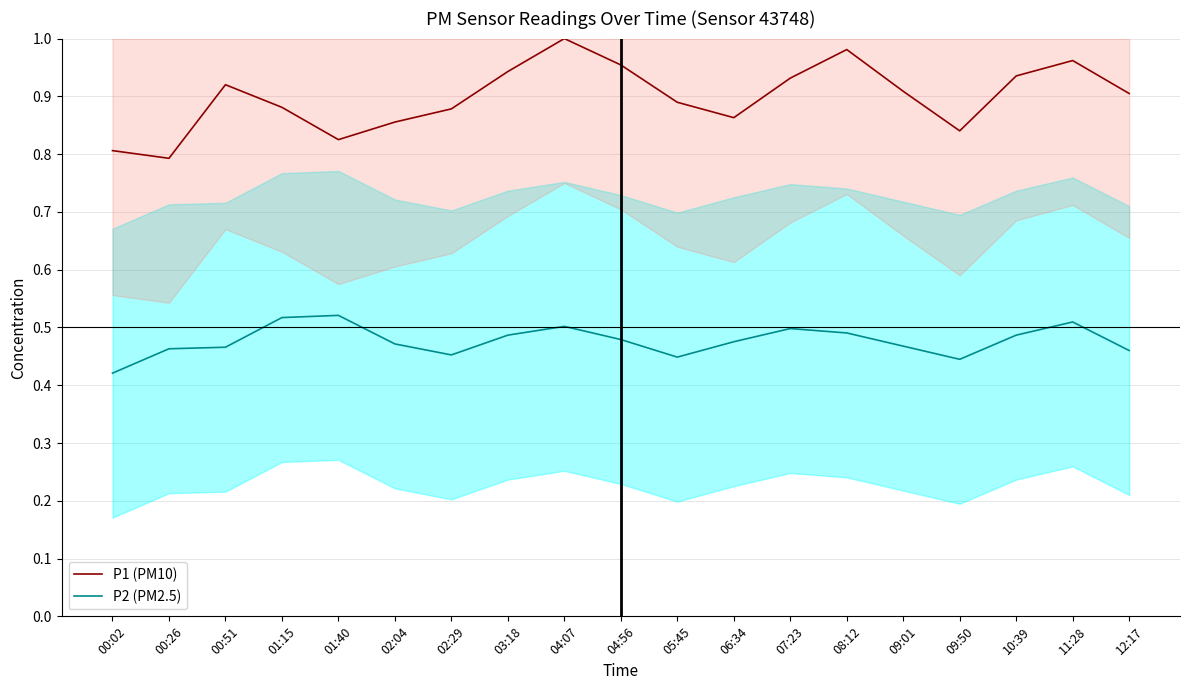

Where is P2 (PM2.5) nearest to the value 0?

00:02